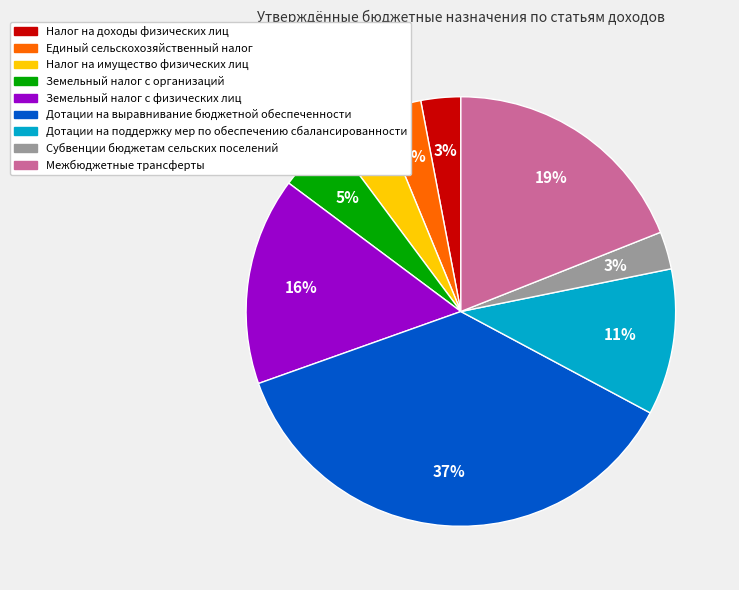

Count the number of slices in the pie.

9